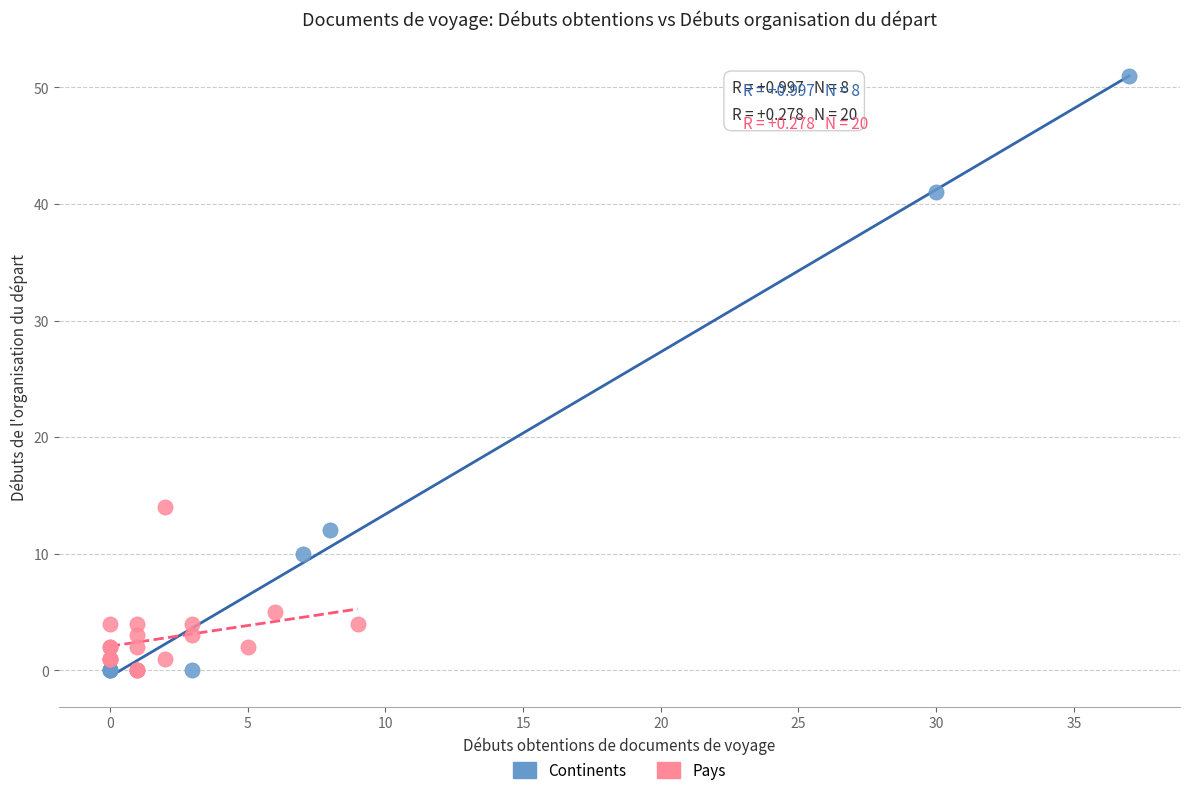

Which series reaches the maximum Y coordinate?

Continents